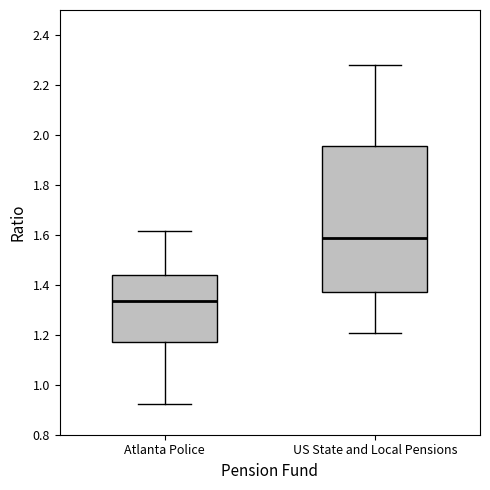

Reading left to right, transcribe this box plot: for each box, give where its median line is, the range the box spans, and where its two whiskers end, as read against the y-axis. The values are not printed on the chart, so give them approximately, as read against the axis.

Atlanta Police: median 1.34, box 1.16 to 1.44, whiskers 0.92 to 1.62
US State and Local Pensions: median 1.58, box 1.38 to 1.96, whiskers 1.20 to 2.28